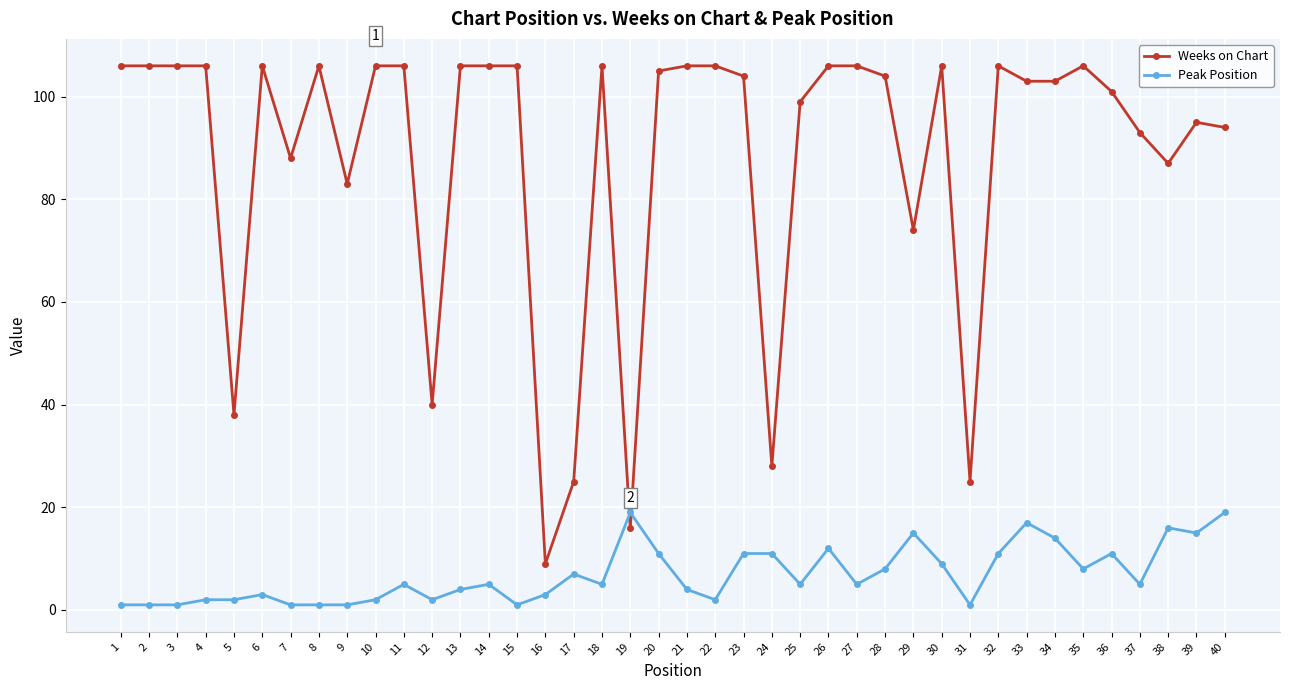

What is the value of the Peak Position point at the 24th from the left?

11